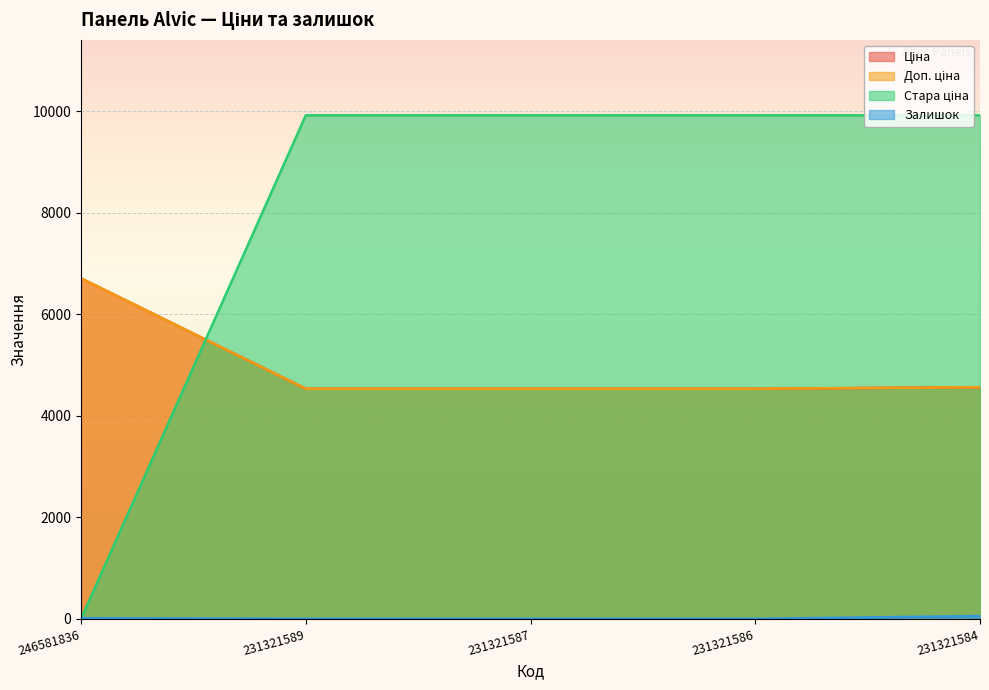

True or false: Доп. ціна and Залишок cross at least once.

False